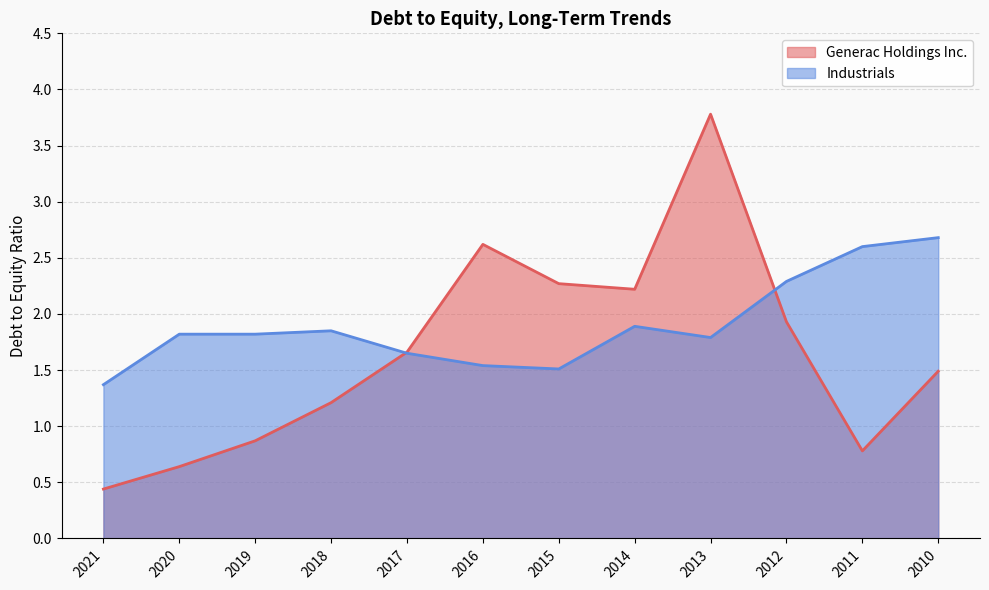

Reading left to right, transcribe all the data shown in this chart.

Generac Holdings Inc.: 0.4	0.6	0.9	1.2	1.7	2.6	2.3	2.2	3.8	1.9	0.8	1.5
Industrials: 1.4	1.8	1.8	1.9	1.6	1.5	1.5	1.9	1.8	2.3	2.6	2.7